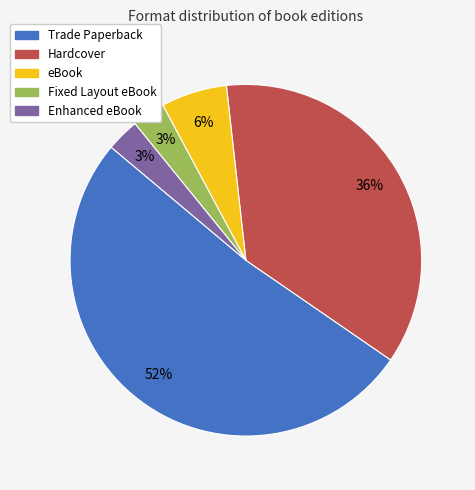

Do Fixed Layout eBook and Hardcover together represent more than half of the pie?

No